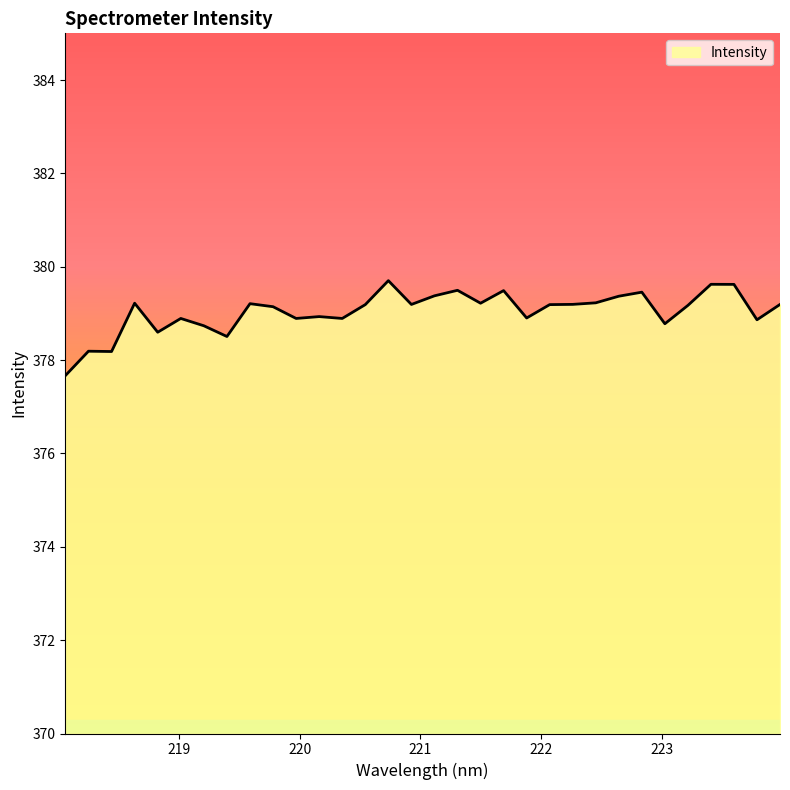

Does the chart have visible grid lines?

No